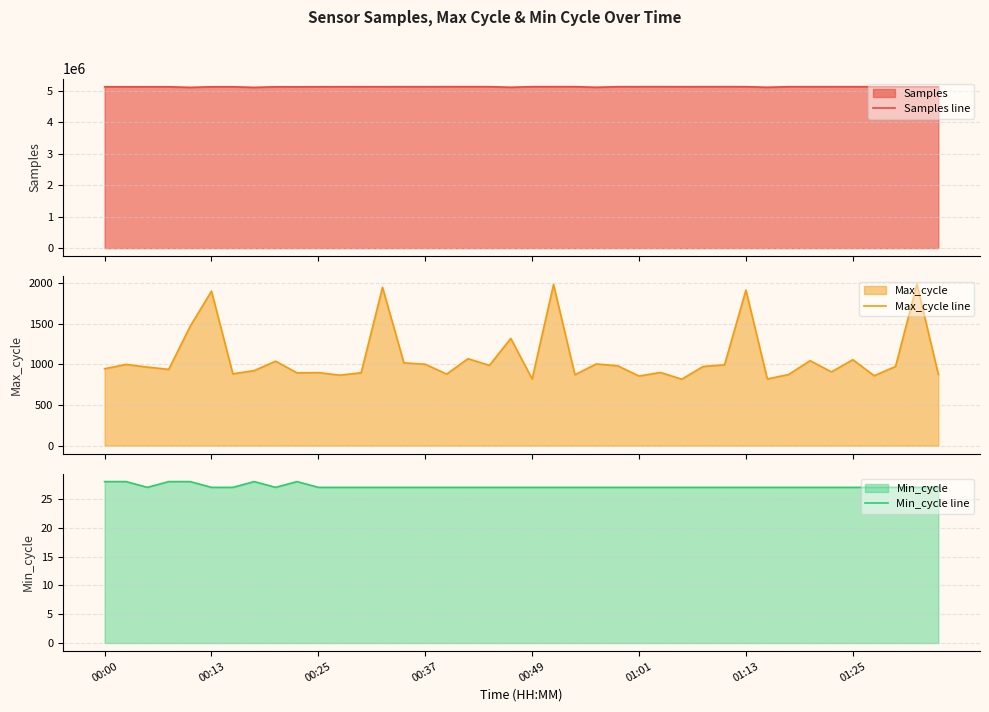

True or false: Min_cycle line has a value of 46 at 38.

False